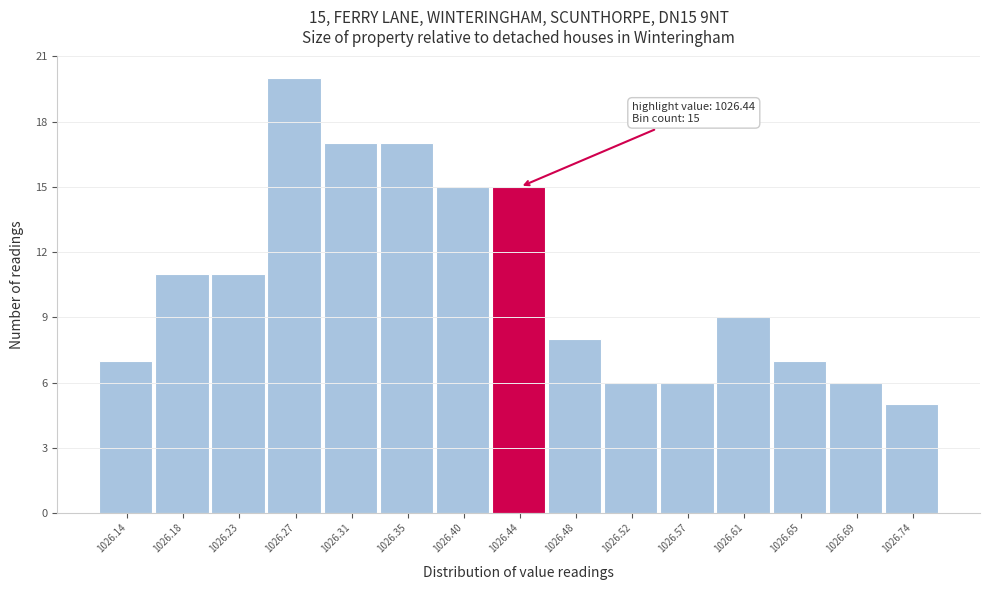

Reading left to right, extract all data points from this chart.

7	11	11	20	17	17	15	15	8	6	6	9	7	6	5